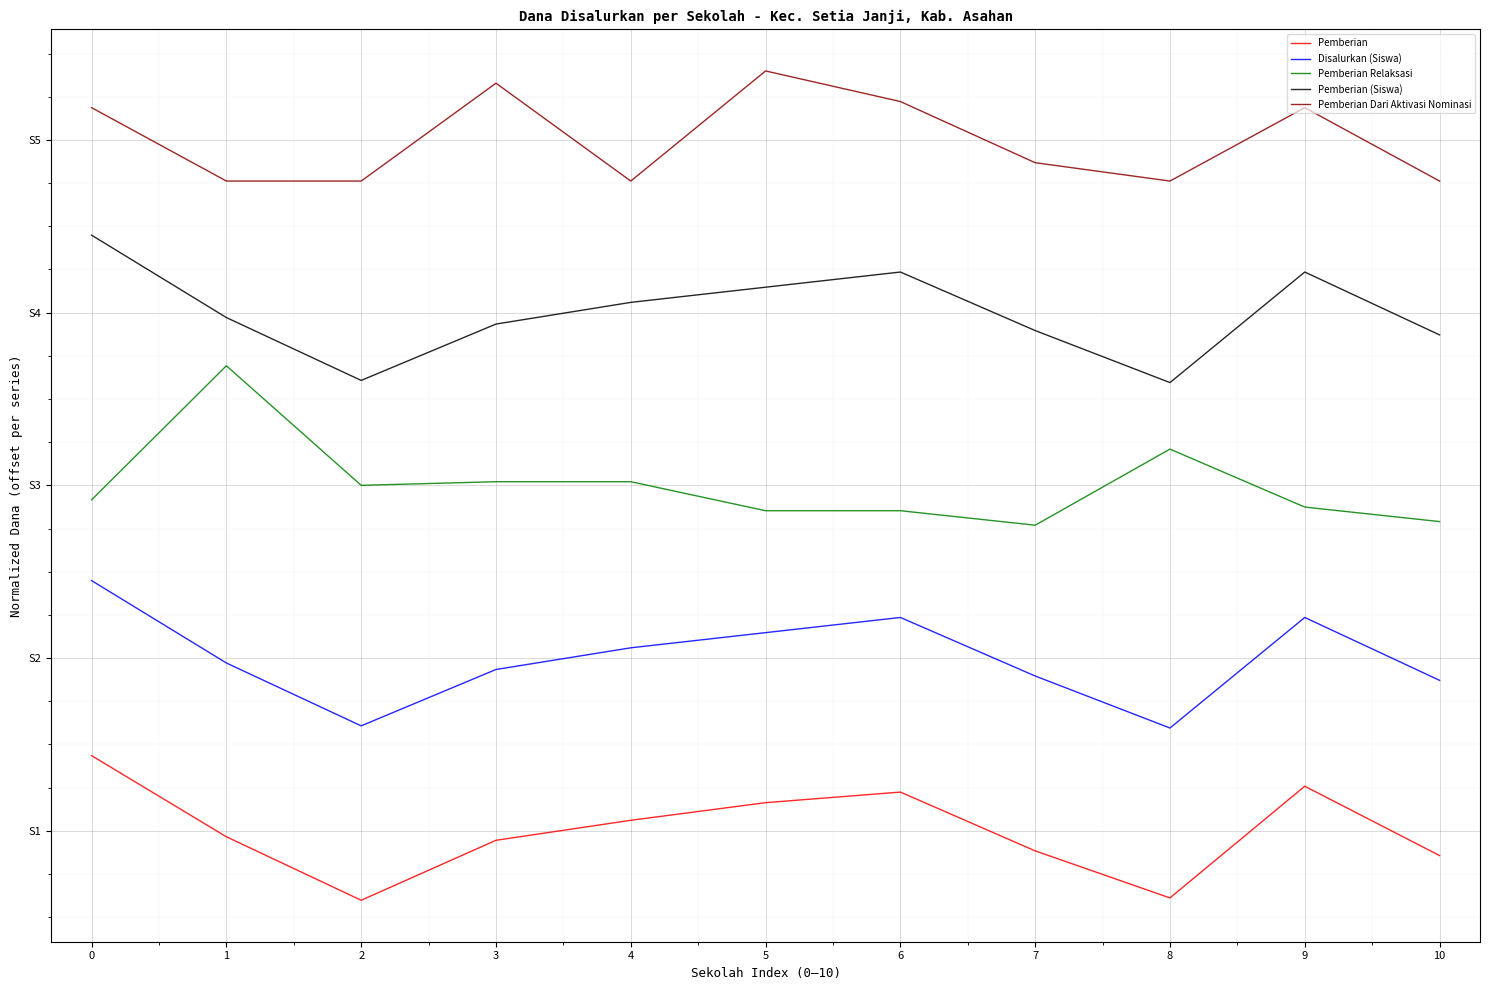

What are all the series names shown in the legend?

Pemberian, Disalurkan (Siswa), Pemberian Relaksasi, Pemberian (Siswa), Pemberian Dari Aktivasi Nominasi